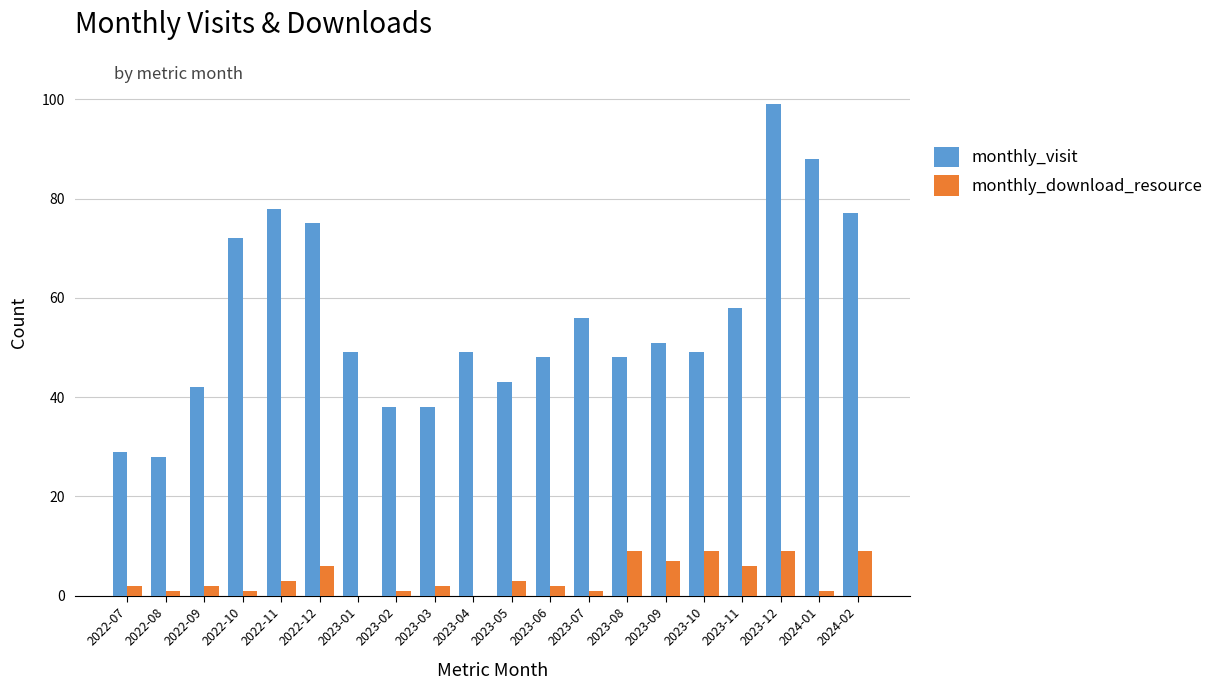

Is the value of monthly_visit at 2023-12 greater than the value of monthly_download_resource at 2022-11?

Yes